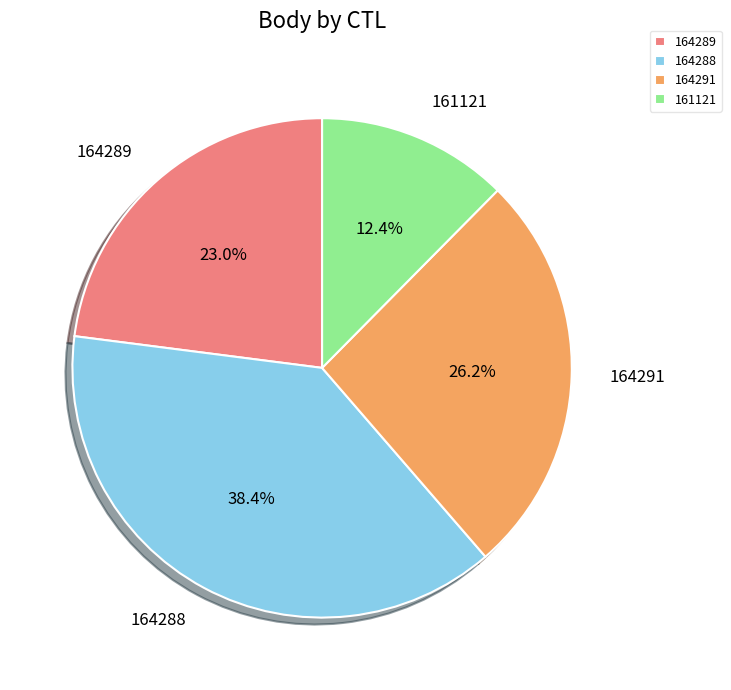

Is there a majority slice in this chart?

No